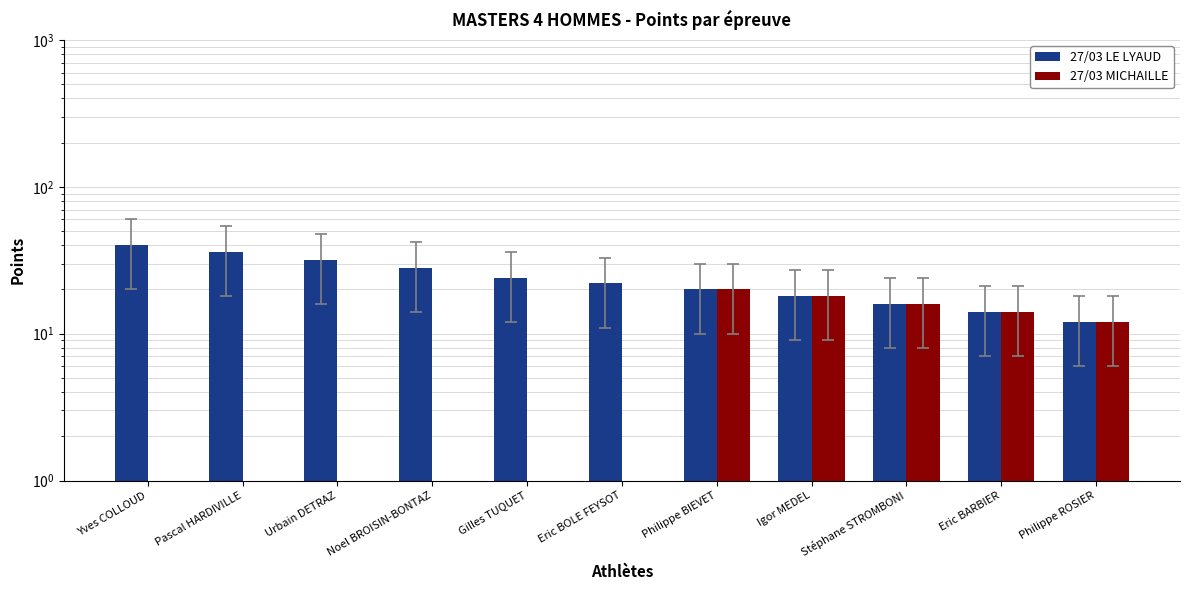

At which category is the sum across all series the highest?

Yves COLLOUD